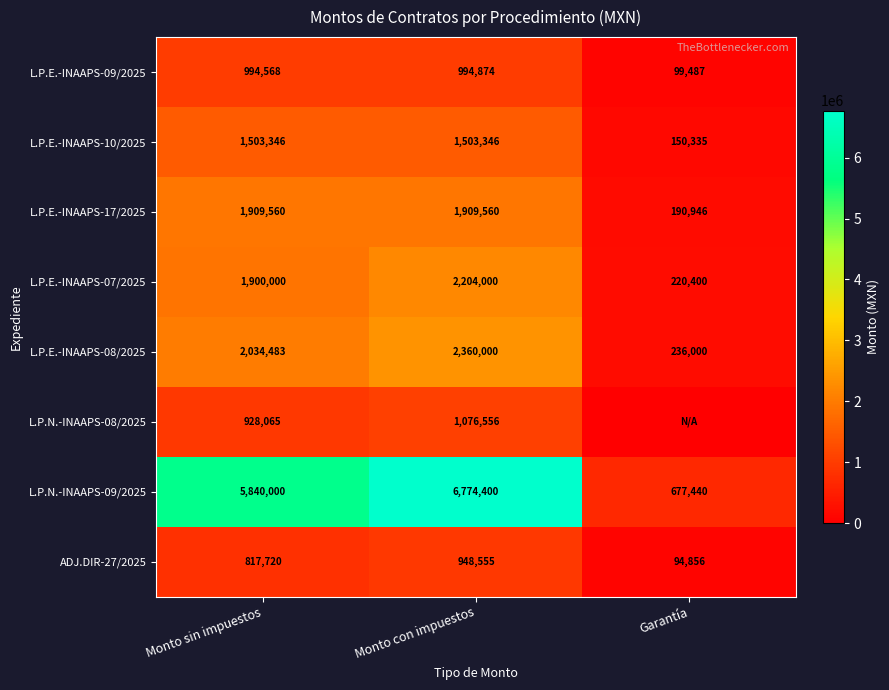

True or false: L.P.N.-INAAPS-08/2025 has a value of 928065 at Monto sin impuestos.

True